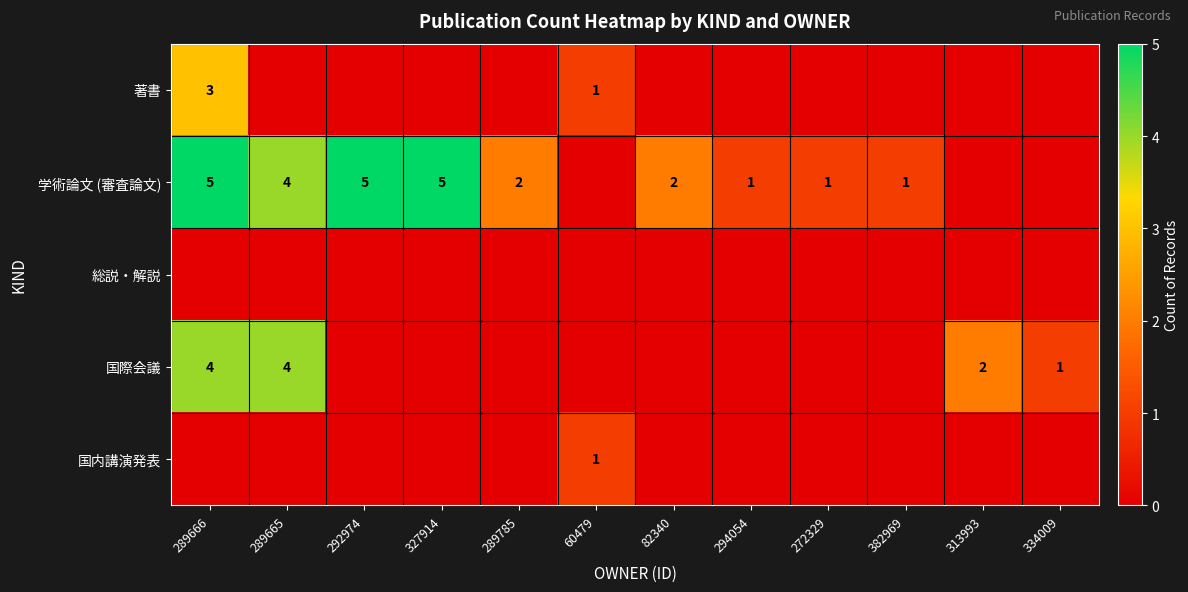

Which has a higher value, 60479 or 292974?

60479